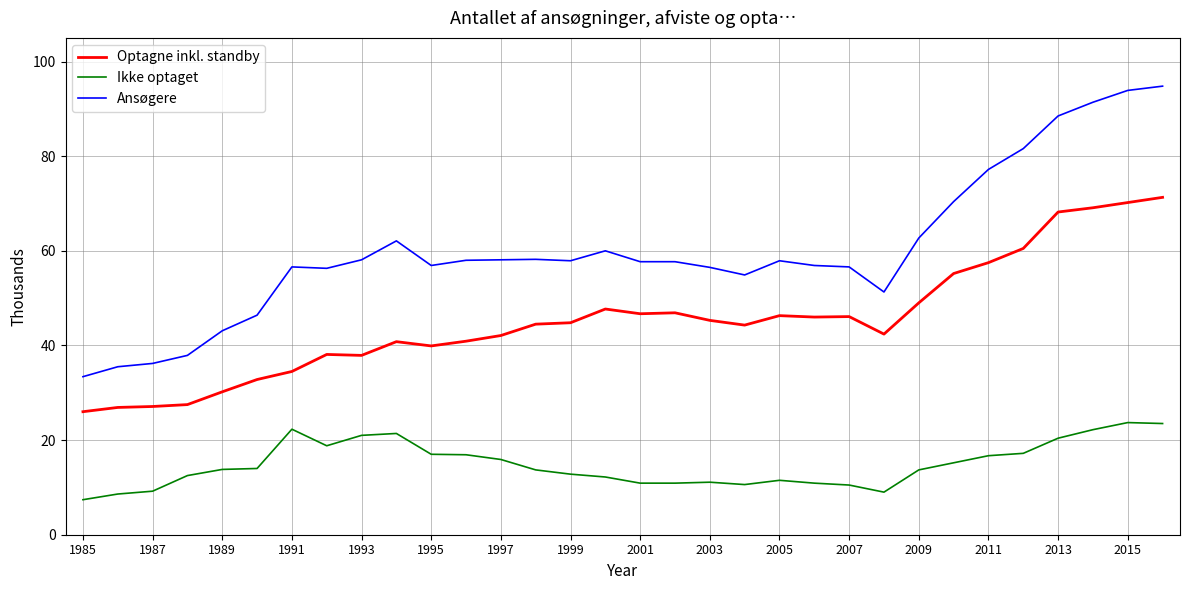

Which series has the largest total across all categories?

Ansøgere